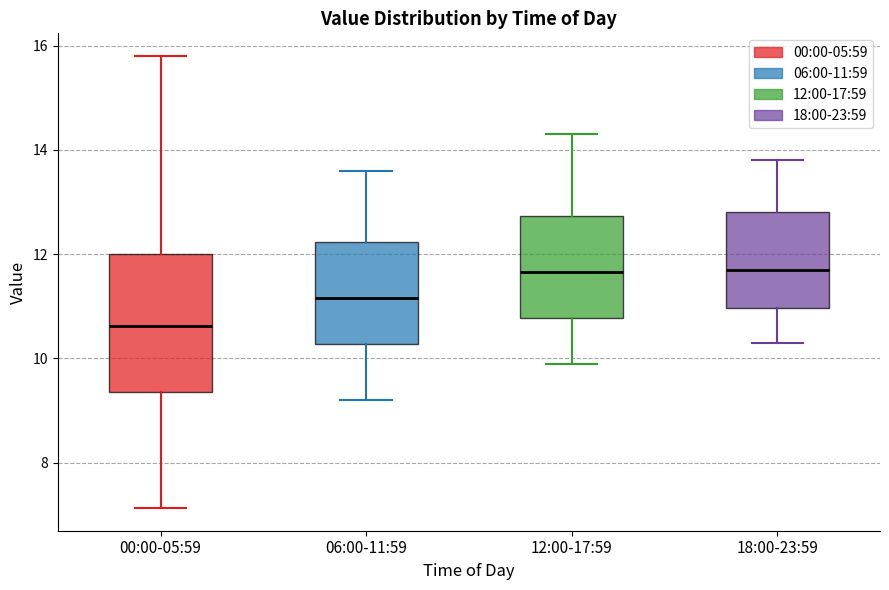

Where does the lower whisker of the box for 18:00-23:59 end on the y-axis? The values are not printed on the chart, so give them approximately, as read against the axis.

10.4